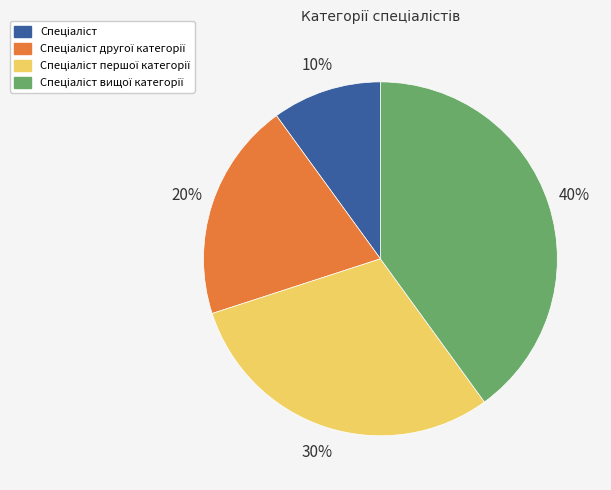

How many slices are in this pie chart?

4